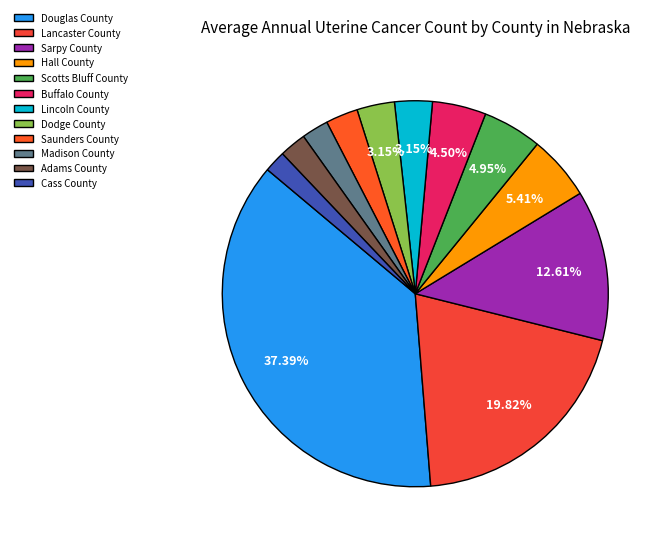

How many slices are in this pie chart?

12